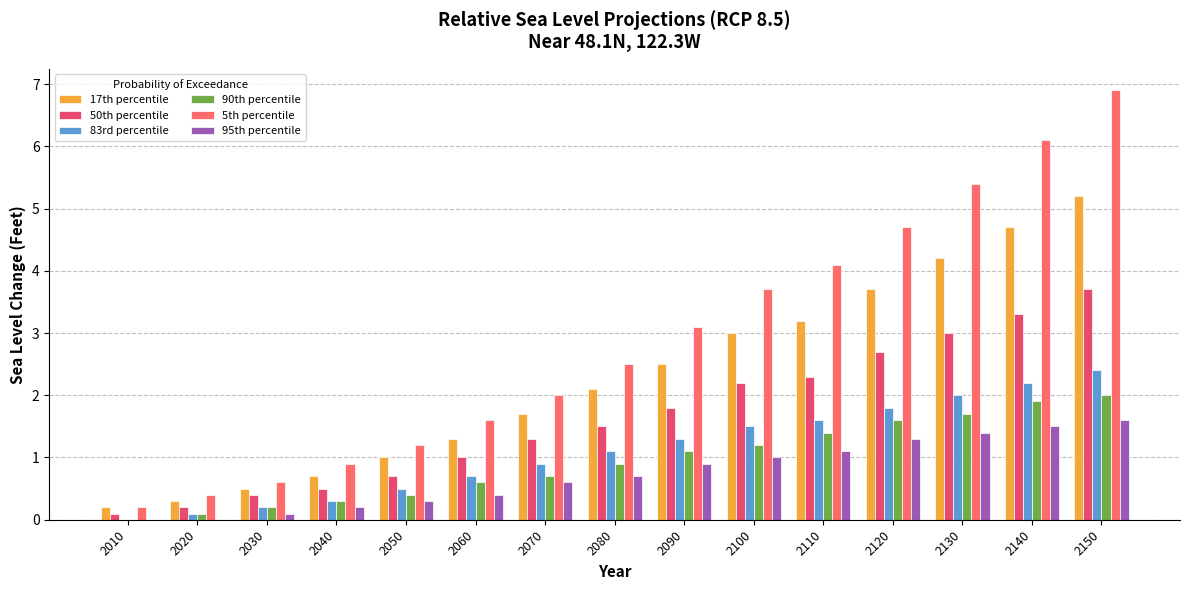

At which category is the sum across all series the highest?

2150